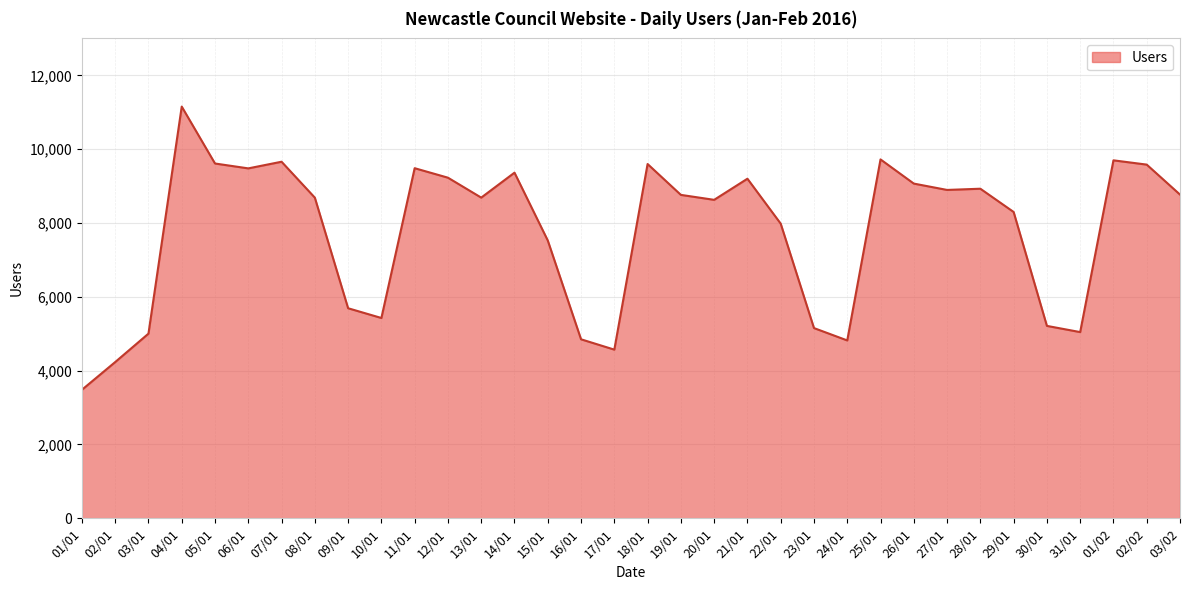

What is the difference between the values at 15/01 and 29/01?

772